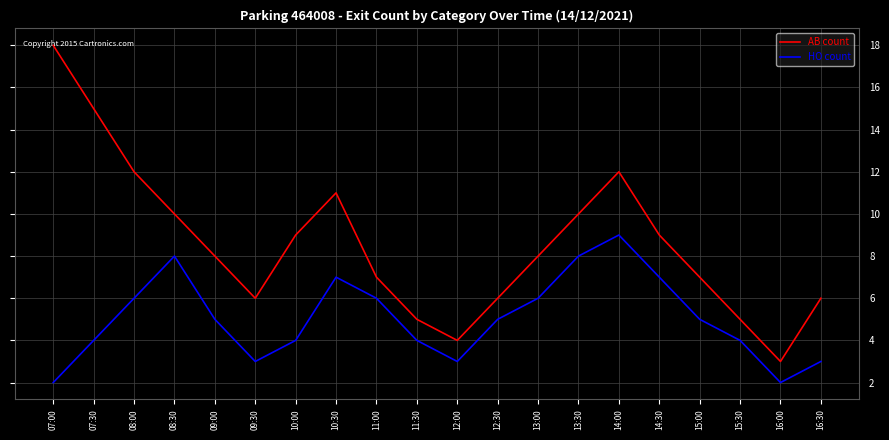

Reading left to right, transcribe all the data shown in this chart.

AB count: 07:00=18	07:30=15	08:00=12	08:30=10	09:00=8	09:30=6	10:00=9	10:30=11	11:00=7	11:30=5	12:00=4	12:30=6	13:00=8	13:30=10	14:00=12	14:30=9	15:00=7	15:30=5	16:00=3	16:30=6
HO count: 07:00=2	07:30=4	08:00=6	08:30=8	09:00=5	09:30=3	10:00=4	10:30=7	11:00=6	11:30=4	12:00=3	12:30=5	13:00=6	13:30=8	14:00=9	14:30=7	15:00=5	15:30=4	16:00=2	16:30=3